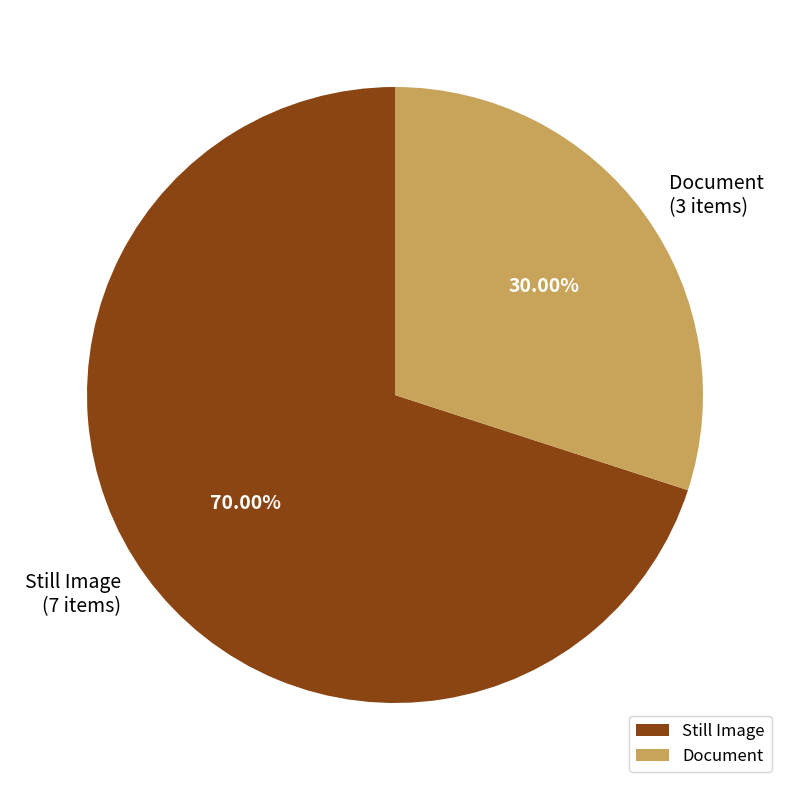

Between Still Image and Document, which is larger?

Still Image